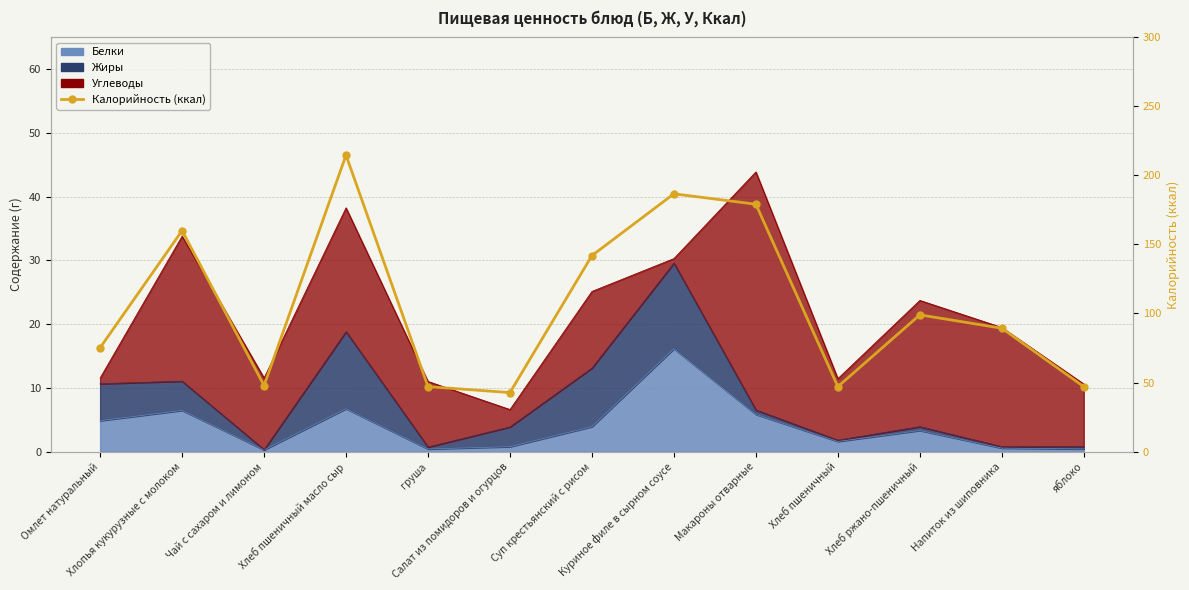

What is the smallest value displayed?

42.7